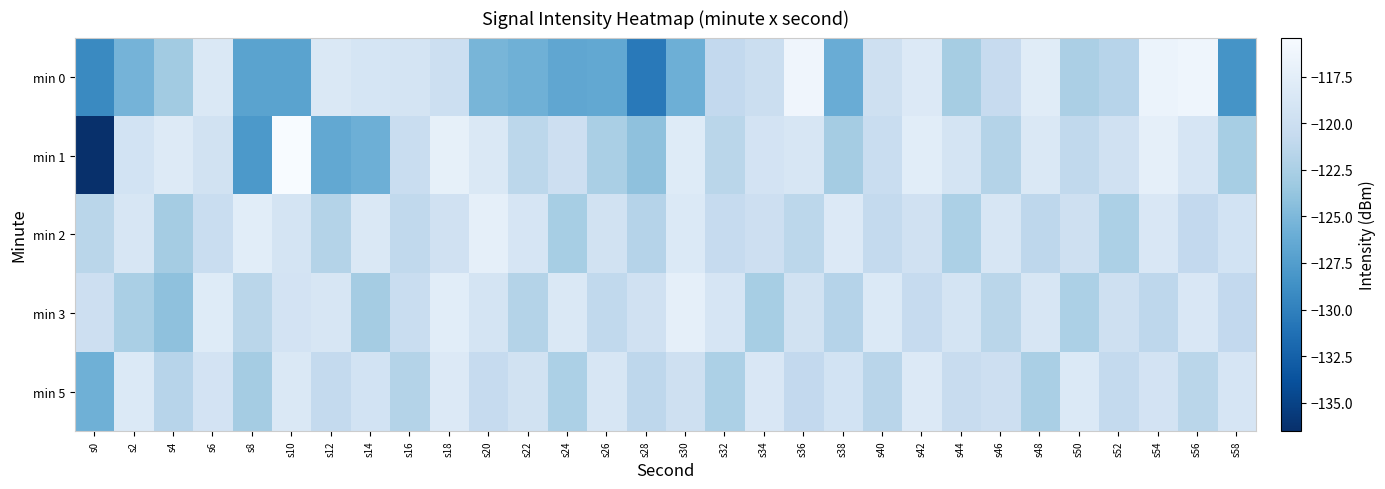

Which series has the widest spread of values?

min 1